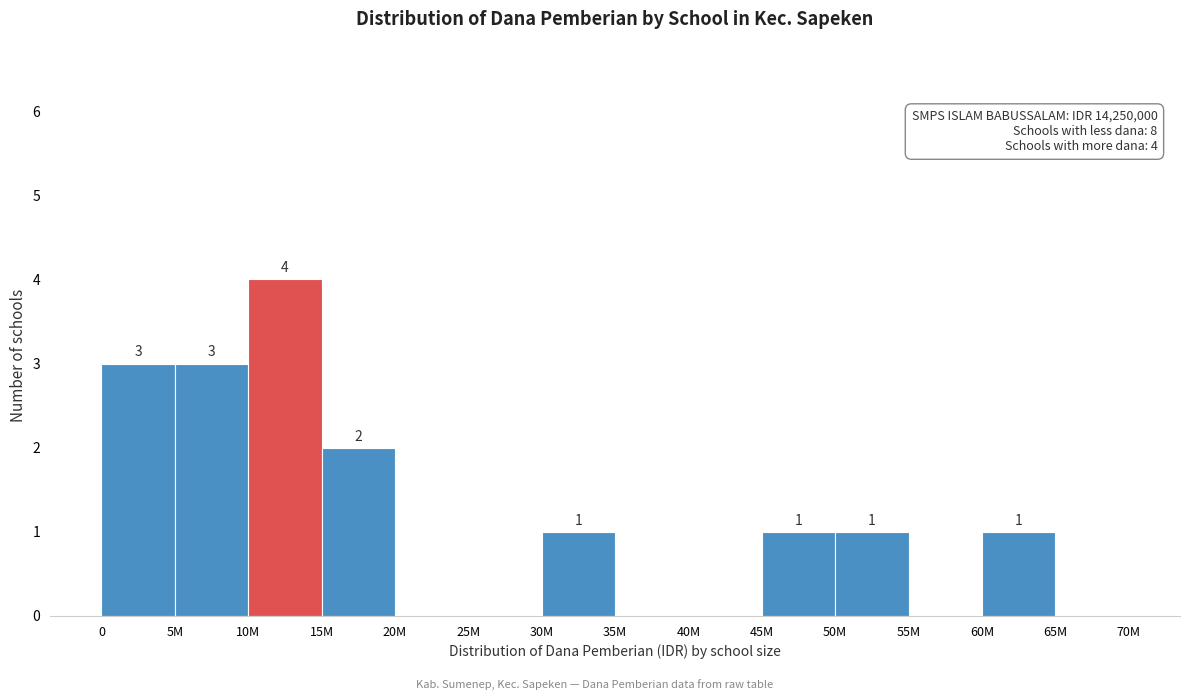

Reading left to right, what are all the values shown in this chart?

0=3	5M=3	10M=4	15M=2	20M=0	25M=0	30M=1	35M=0	40M=0	45M=1	50M=1	55M=0	60M=1	65M=0